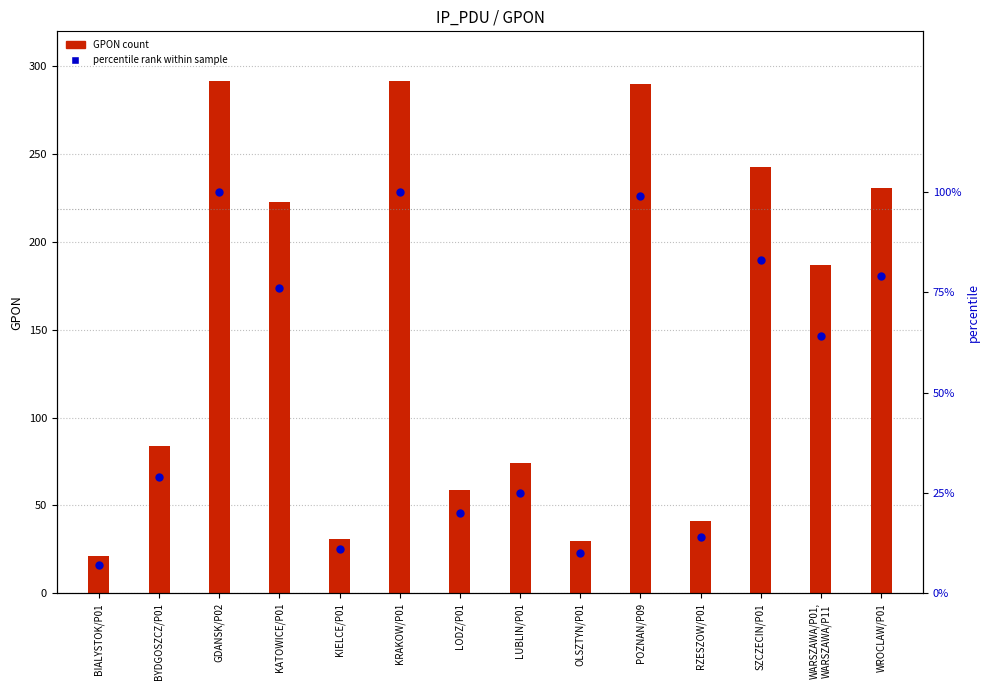

Which series contains the lowest Y value?

percentile rank within sample